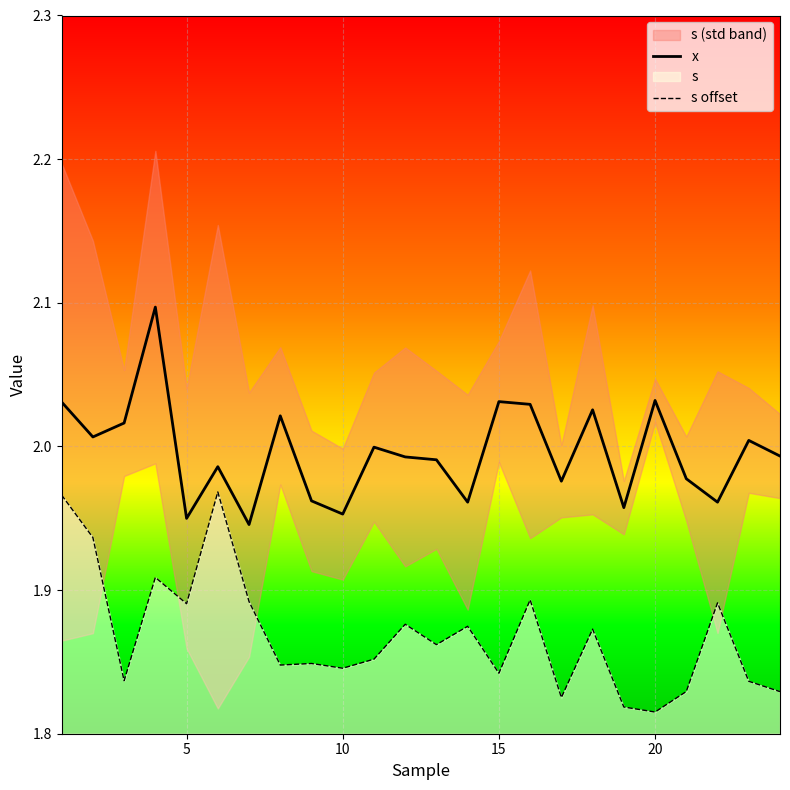

What is the average value of the x series?

2.0